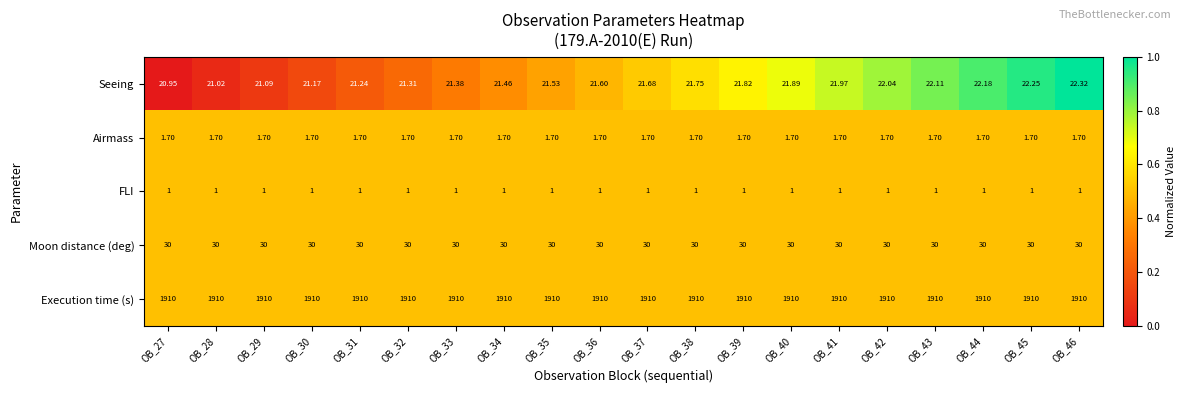

Which series has the widest spread of values?

Seeing